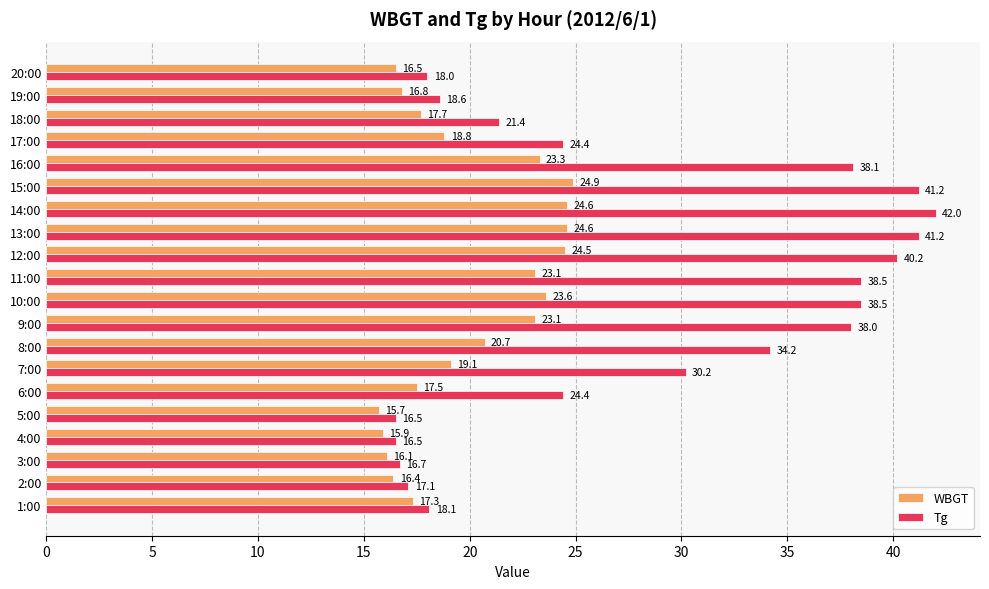

List the series in order of their overall mean, highest first.

Tg, WBGT